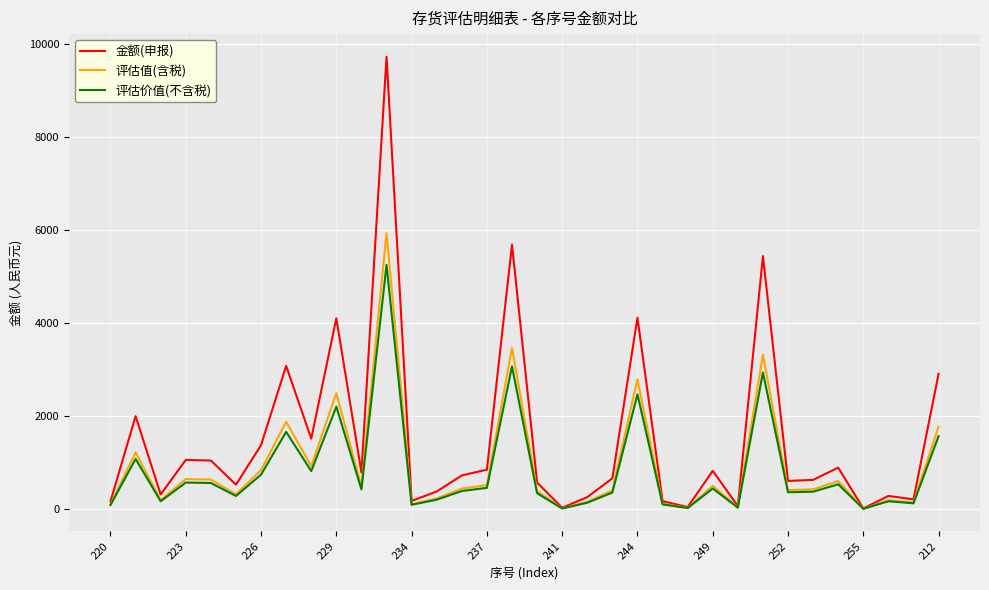

Which series has the largest total across all categories?

金额(申报)